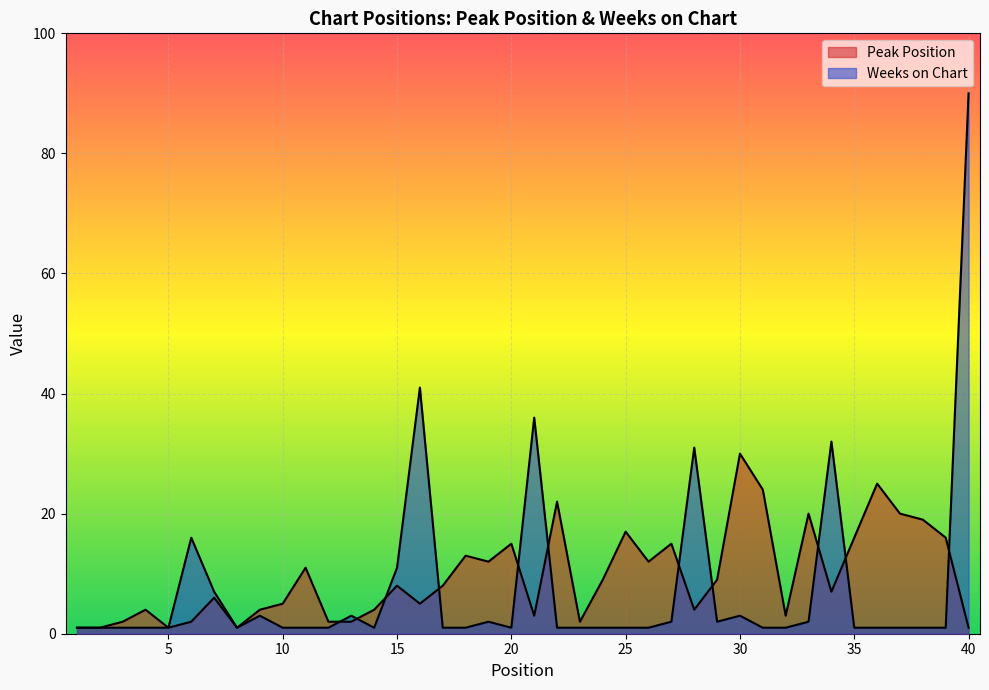

What are all the series names shown in the legend?

Peak Position, Weeks on Chart